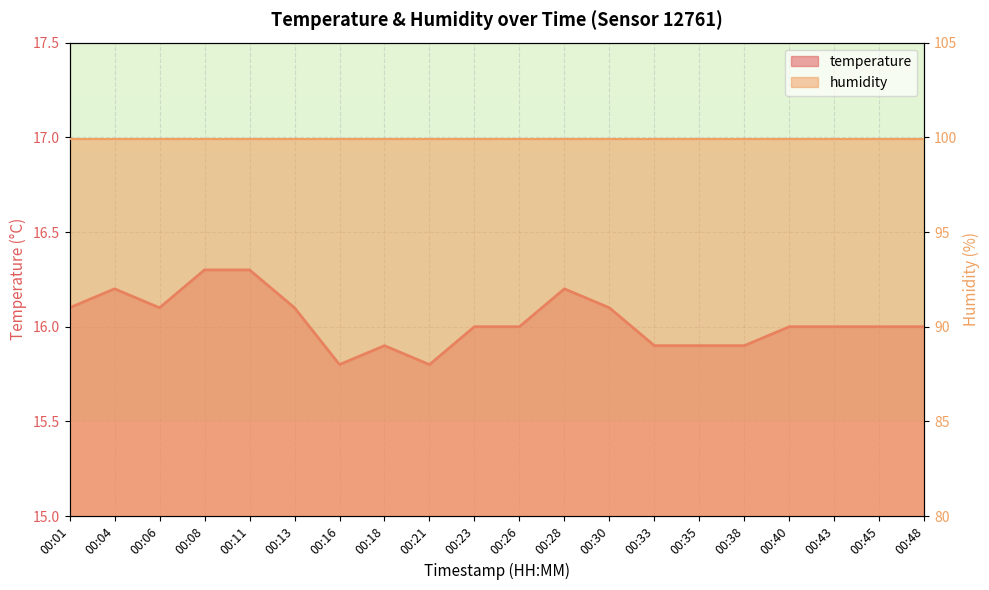

Rank the categories by value from lowest to highest.

00:16, 00:21, 00:18, 00:33, 00:35, 00:38, 00:23, 00:26, 00:40, 00:43, 00:45, 00:48, 00:01, 00:06, 00:13, 00:30, 00:04, 00:28, 00:08, 00:11